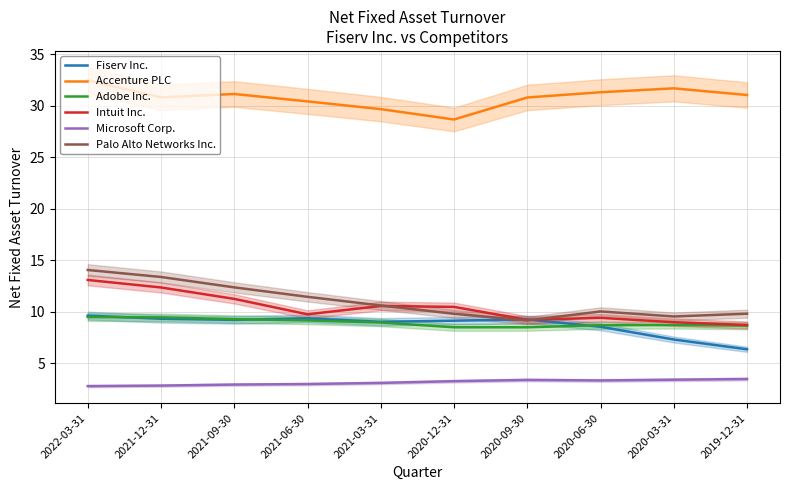

At how many categories does at least one series exceed 30?

8